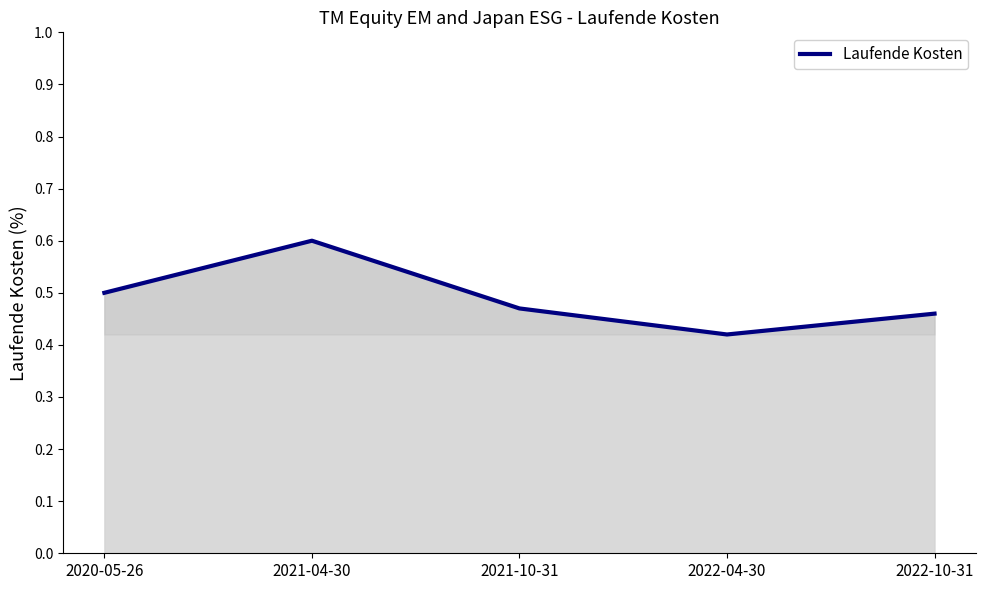

What position from the left is 2021-04-30?

2